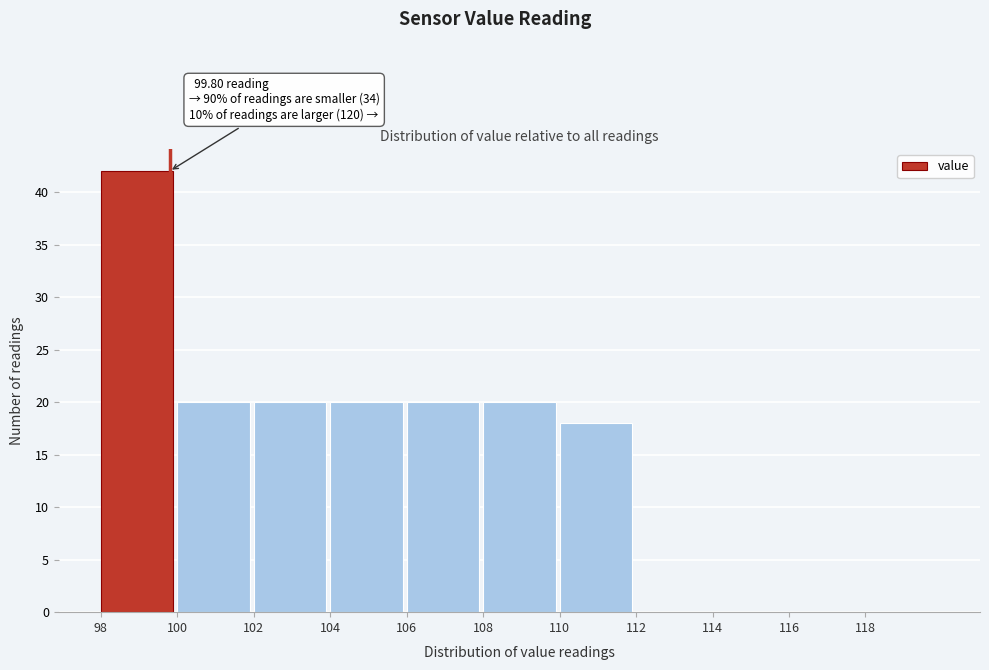

Which range on the x-axis has the tallest bar?

98 to 100